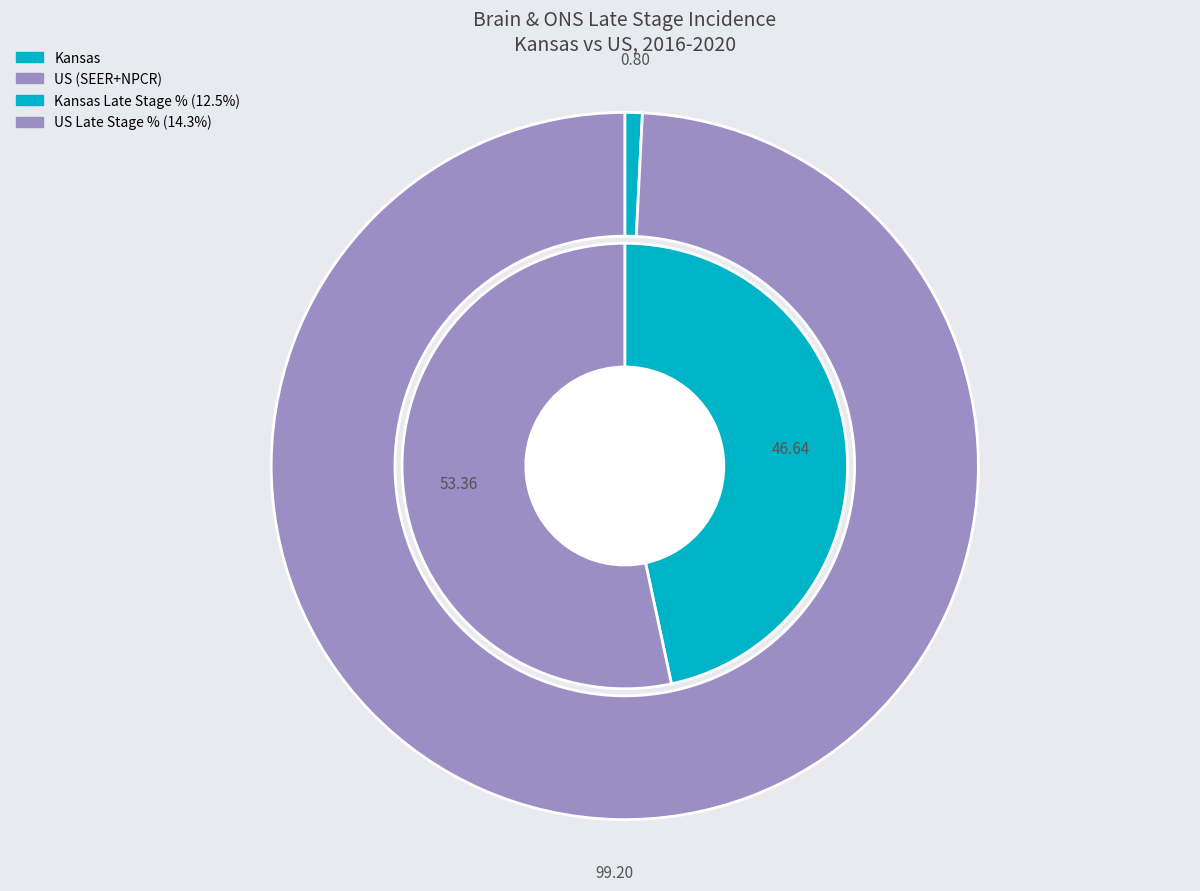

Rank the categories by value from lowest to highest.

Kansas, US (SEER+NPCR)